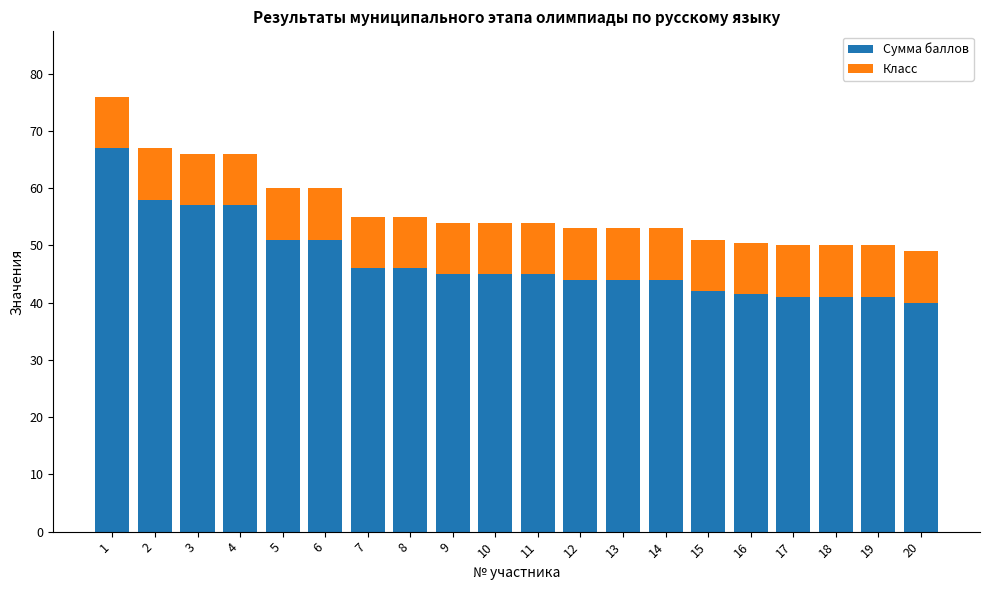

What is the value of the Сумма баллов bar at the 12th from the left?

44.0